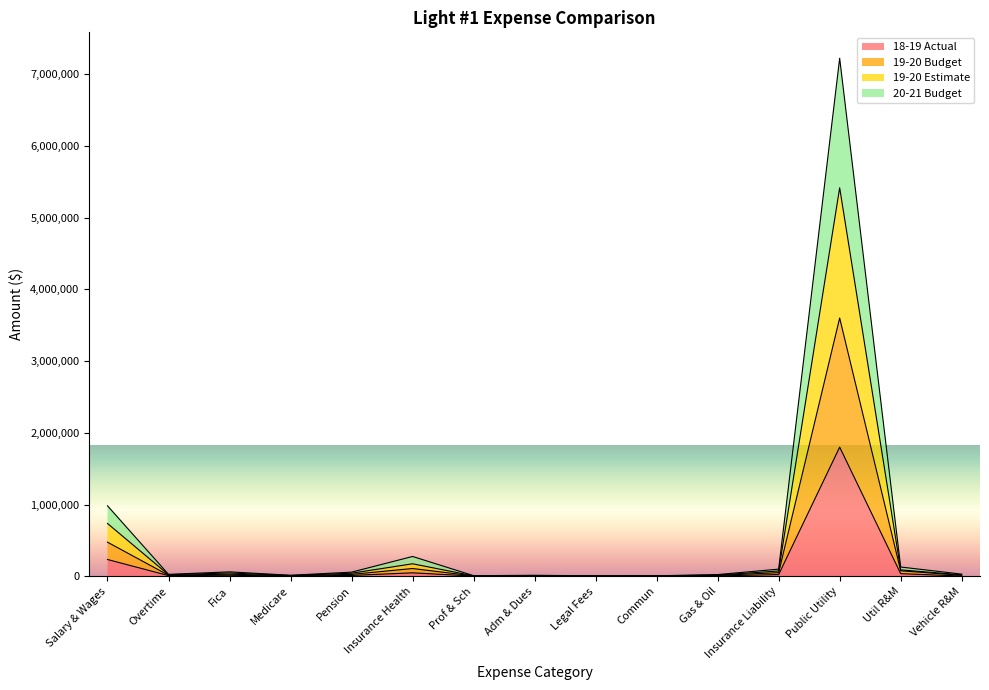

Which series has the widest spread of values?

20-21 Budget